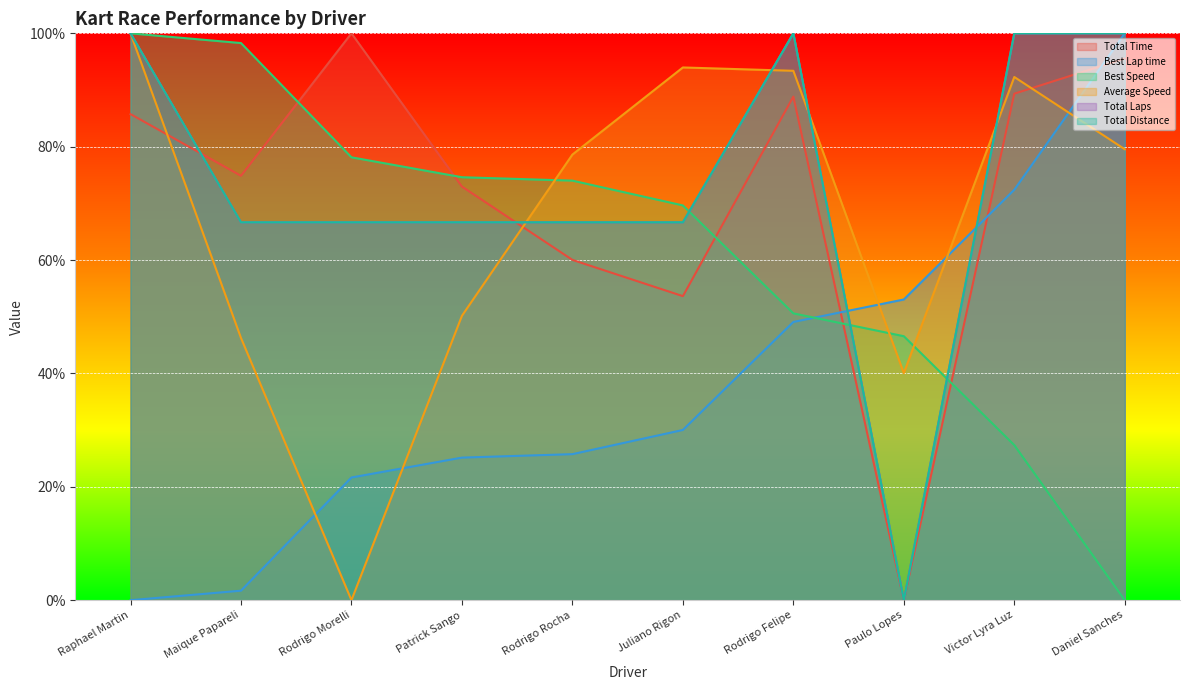

What are all the series names shown in the legend?

Total Time, Best Lap time, Best Speed, Average Speed, Total Laps, Total Distance